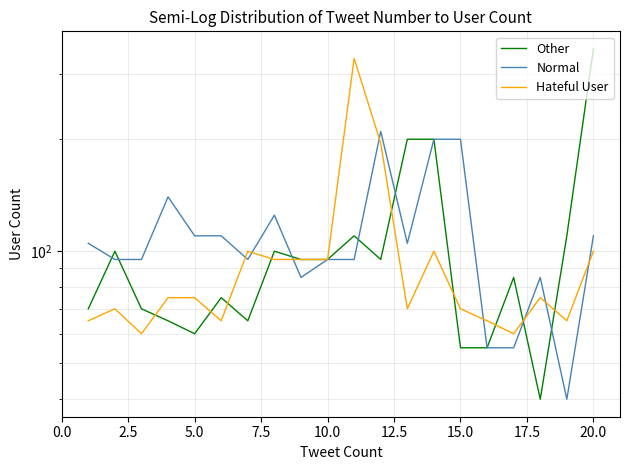

True or false: Normal and Hateful User cross at least once.

True